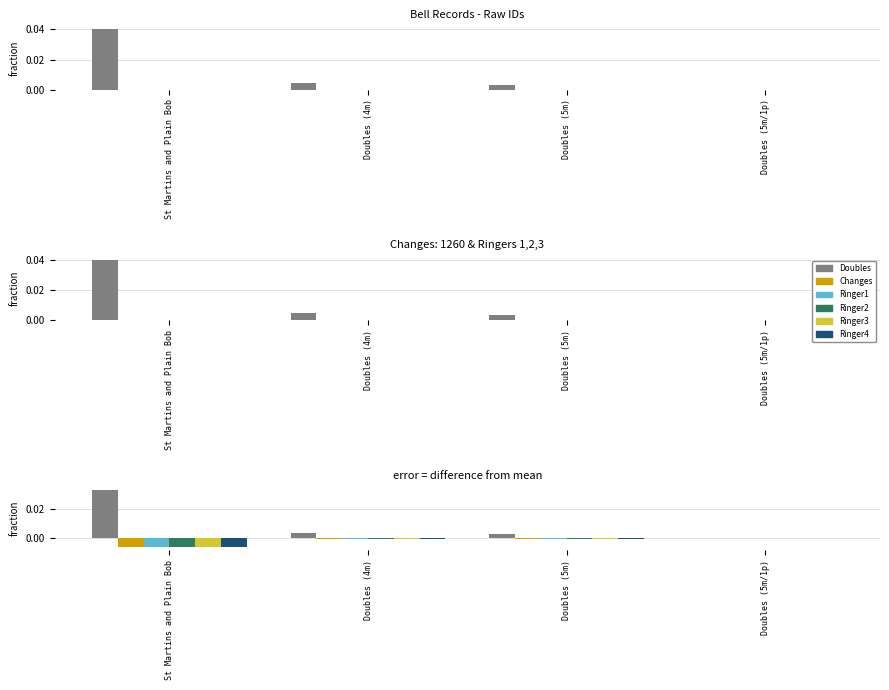

What is the label of the 1st bar from the right?

Doubles (5m/1p)